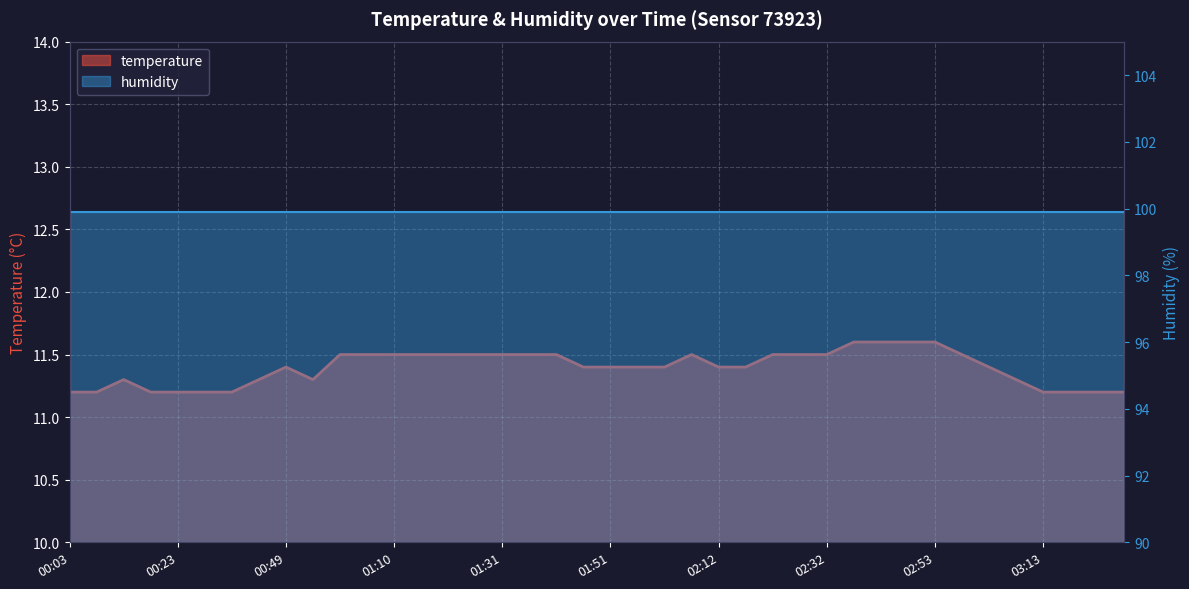

How many interior local peaks (higher than both neighbors) does the data have?

3